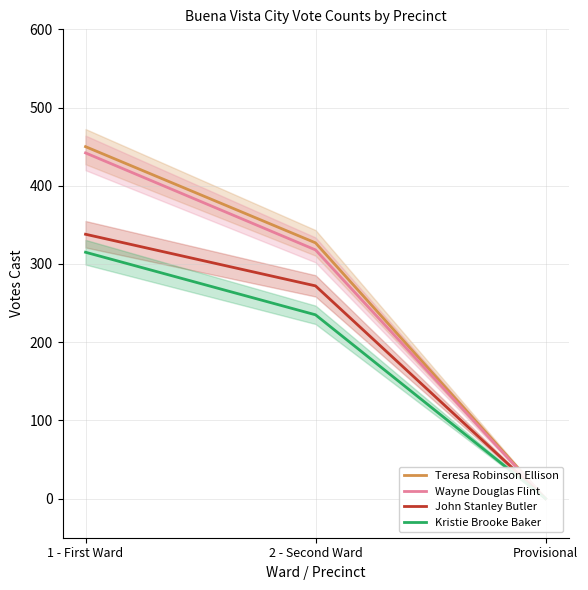

The Wayne Douglas Flint series shows 318 at 2 - Second Ward. True or false?

True